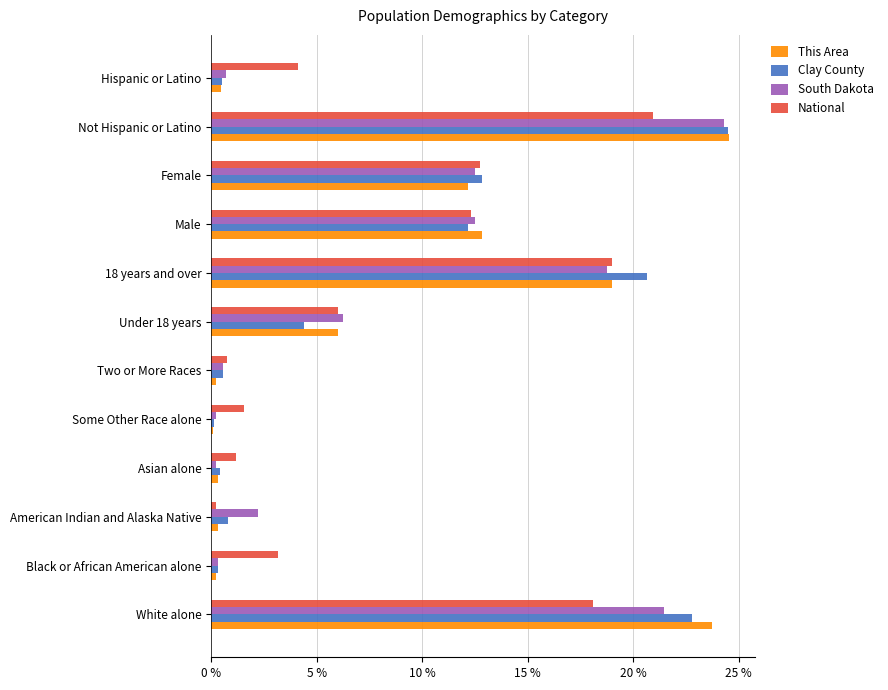

Which series has the largest range (max minus min)?

This Area